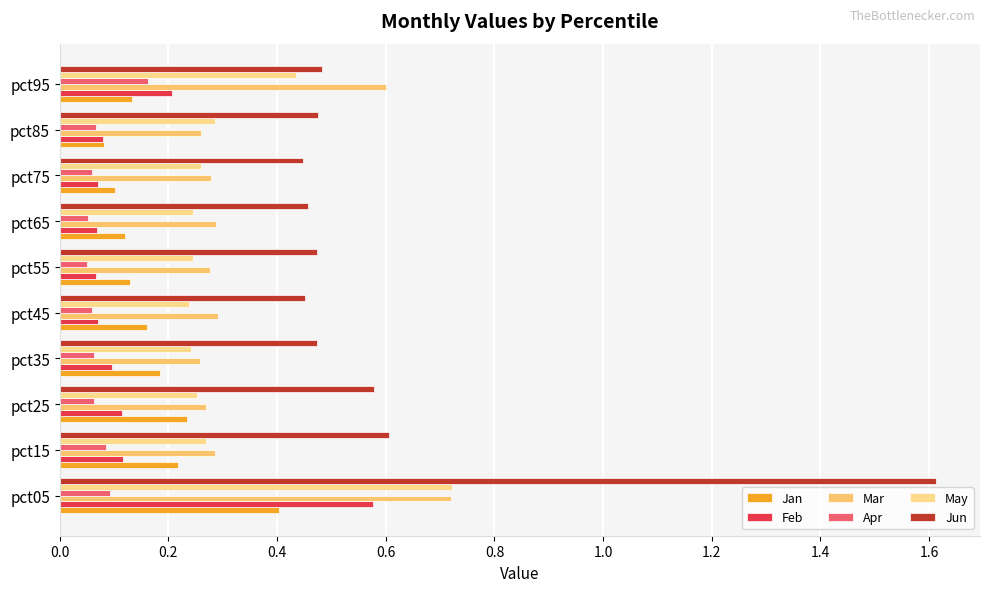

Reading right to left, extract all data points from this chart.

Jan: 0.1	0.1	0.1	0.1	0.1	0.2	0.2	0.2	0.2	0.4
Feb: 0.2	0.1	0.1	0.1	0.1	0.1	0.1	0.1	0.1	0.6
Mar: 0.6	0.3	0.3	0.3	0.3	0.3	0.3	0.3	0.3	0.7
Apr: 0.2	0.1	0.1	0.1	0.0	0.1	0.1	0.1	0.1	0.1
May: 0.4	0.3	0.3	0.2	0.2	0.2	0.2	0.3	0.3	0.7
Jun: 0.5	0.5	0.4	0.5	0.5	0.5	0.5	0.6	0.6	1.6